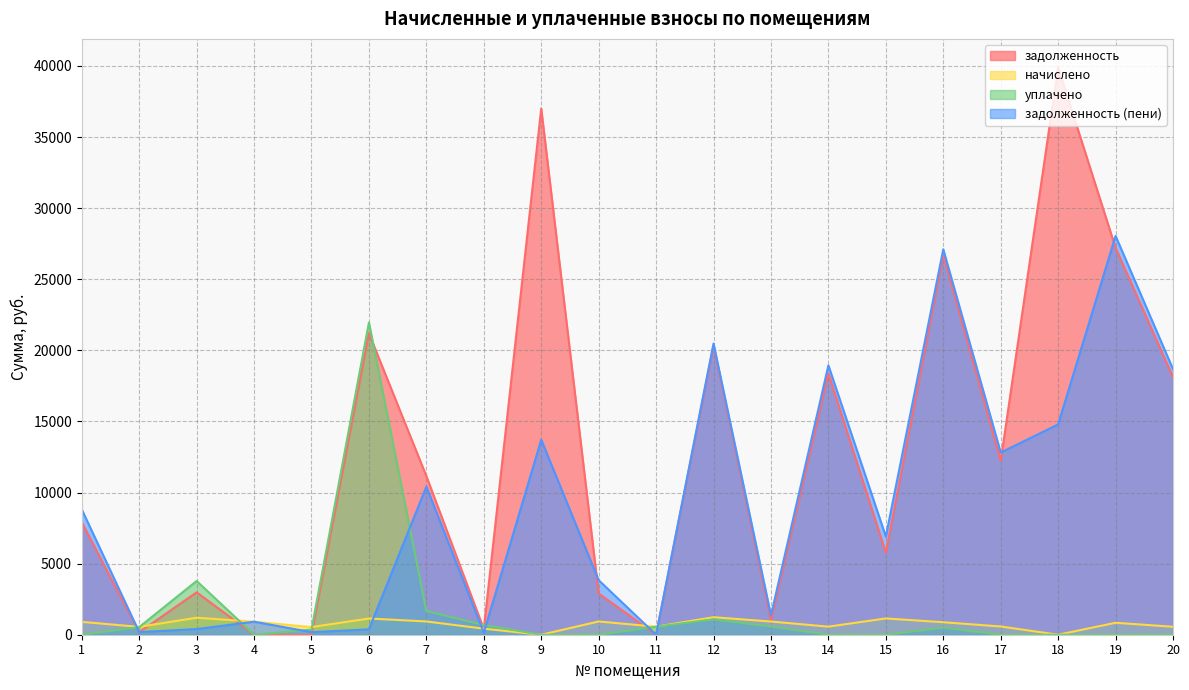

Which category has the highest value across all series?

18